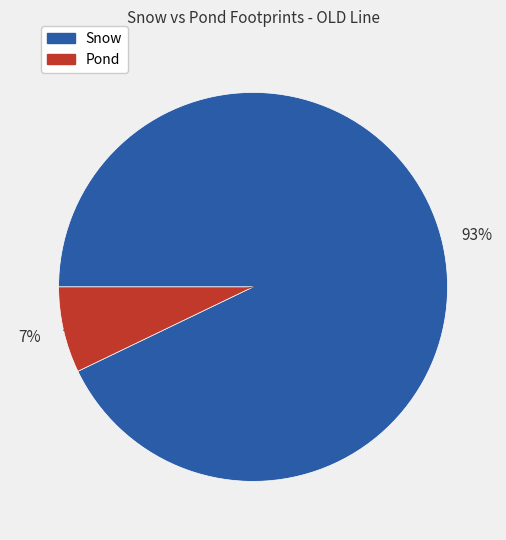

Does Pond account for over 50% of the chart?

No